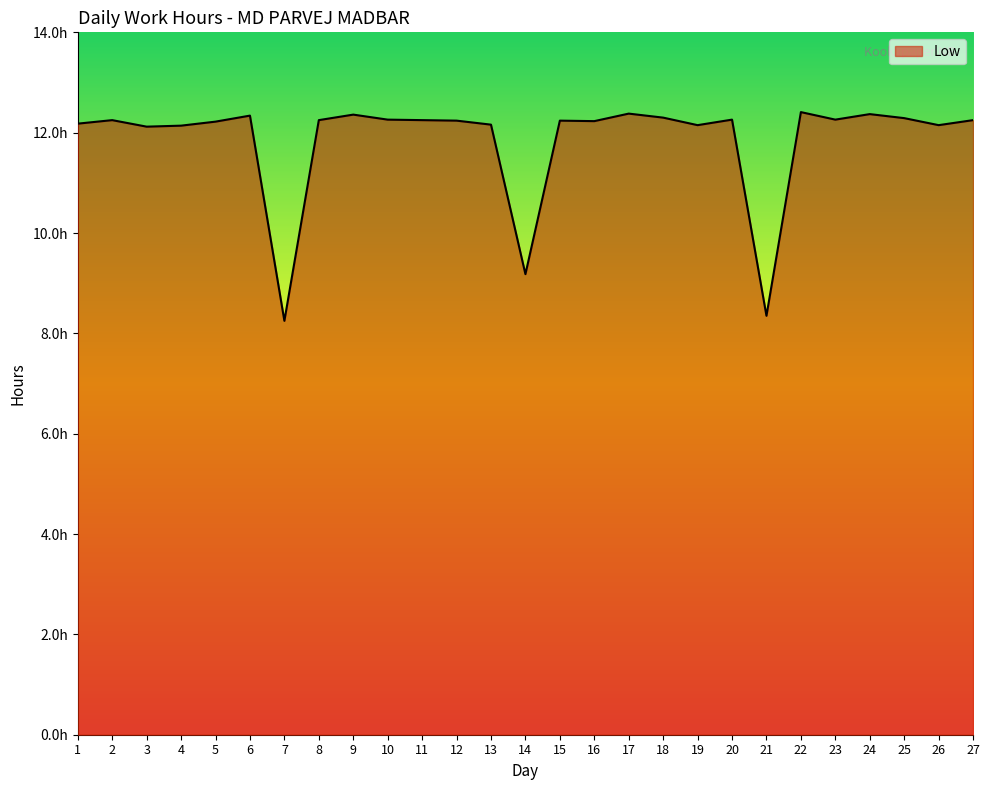

Count the number of values greater than 12.

24